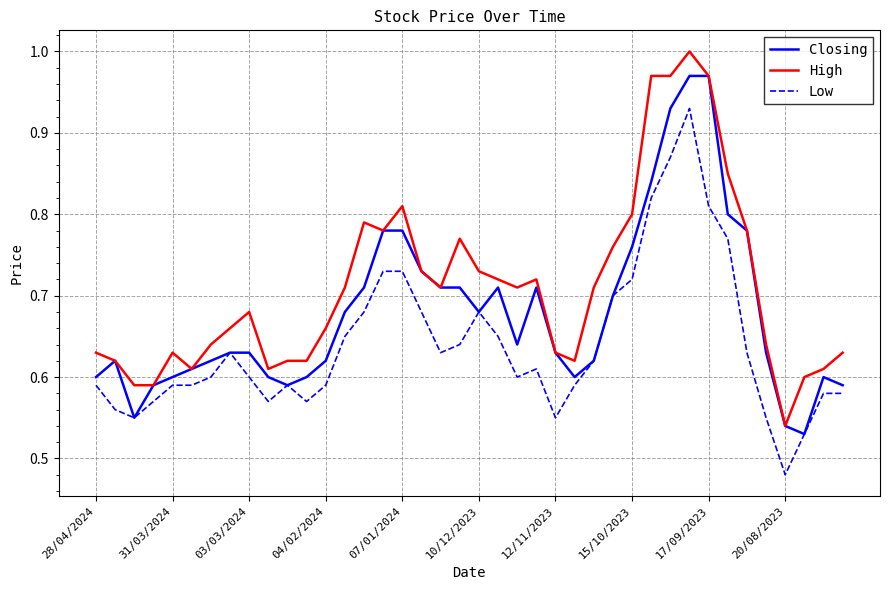

Is this an area chart (filled region under the line)?

No